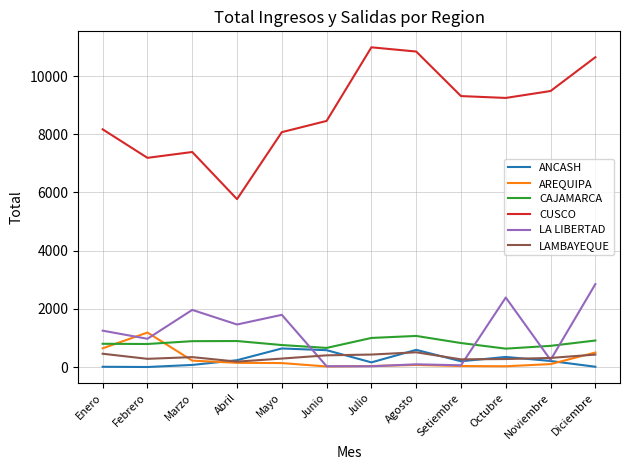

What is the maximum value shown in the chart?

10988